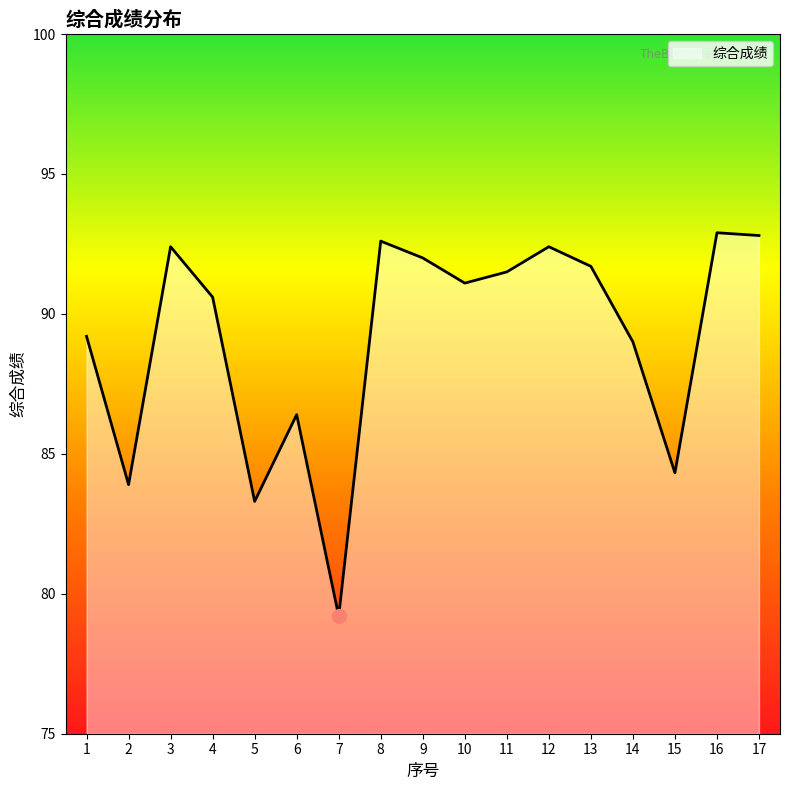

Which category has the lowest value across all series?

7